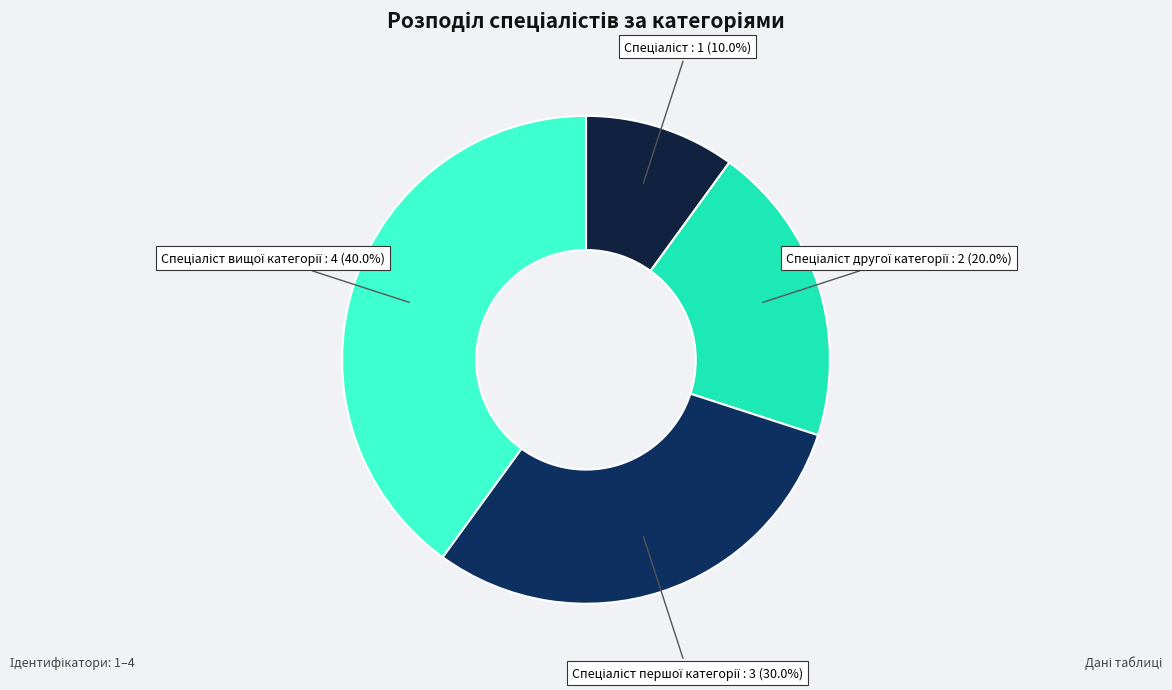

How many slices are in this pie chart?

4